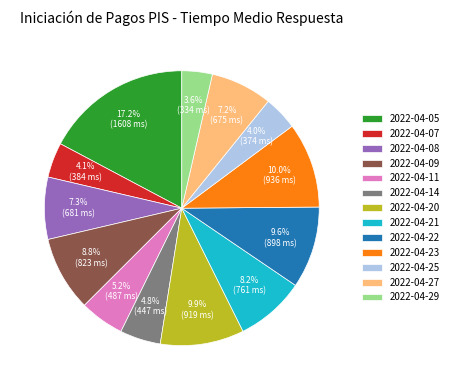

How many slices are in this pie chart?

13